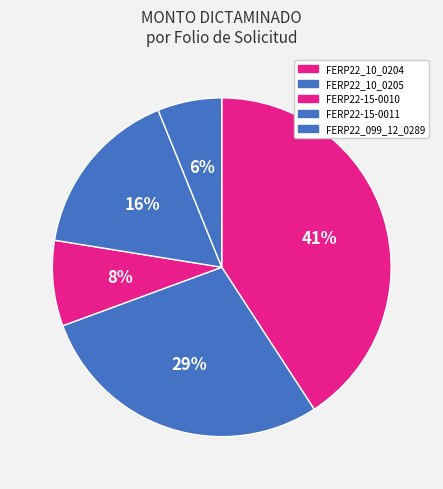

Count the number of slices in the pie.

5